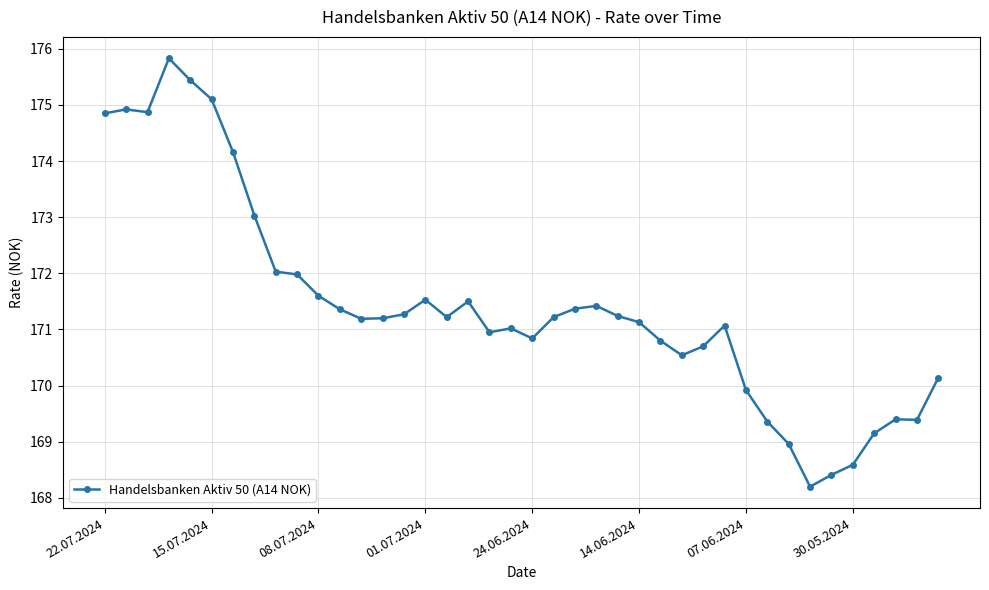

True or false: there are more than 2 points higher than both neighbors.

True